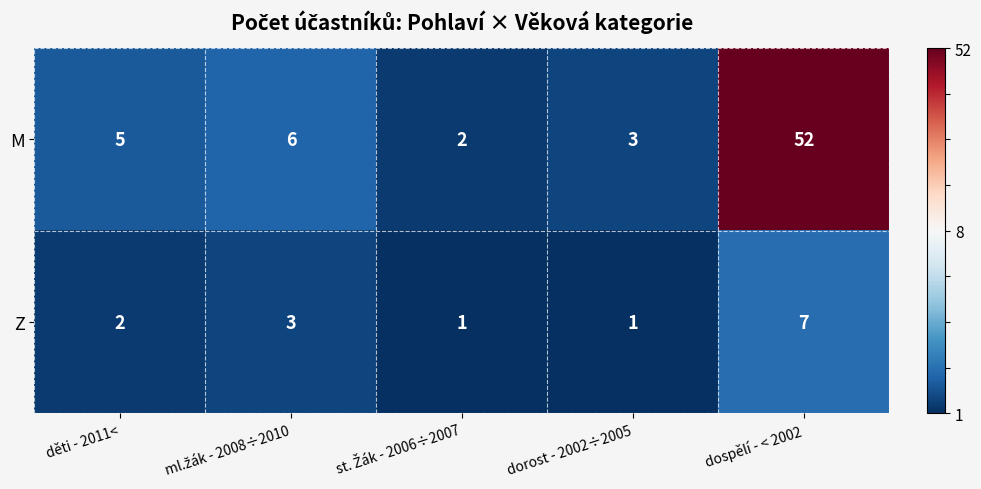

Is it true that Z equals 2 at děti - 2011<?

True